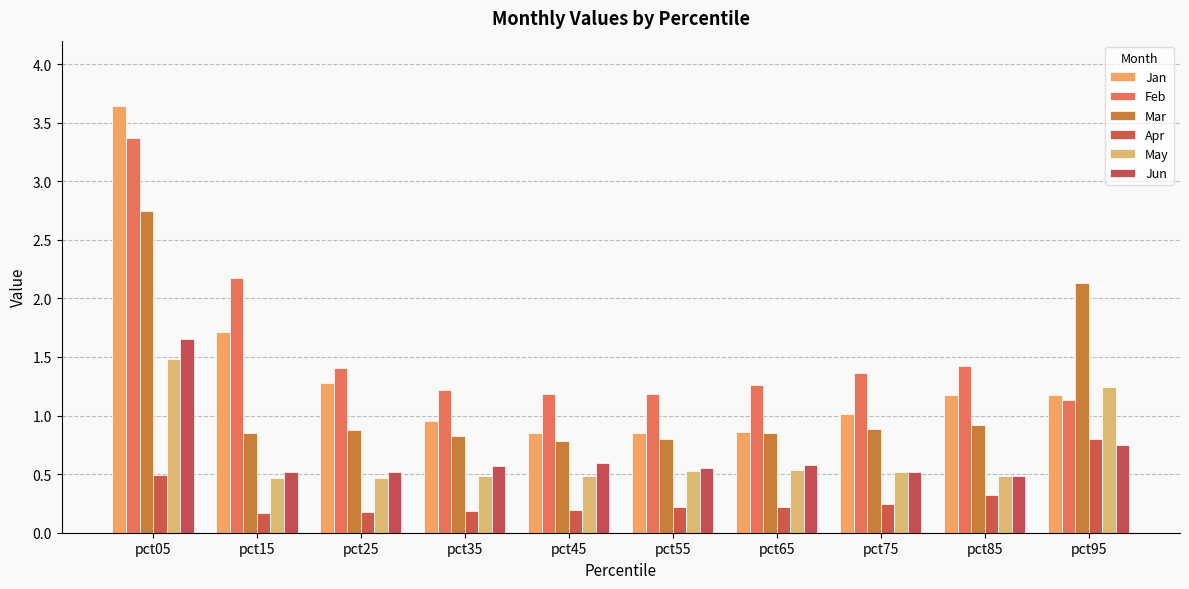

At which category does the chart reach its peak across all series?

pct05